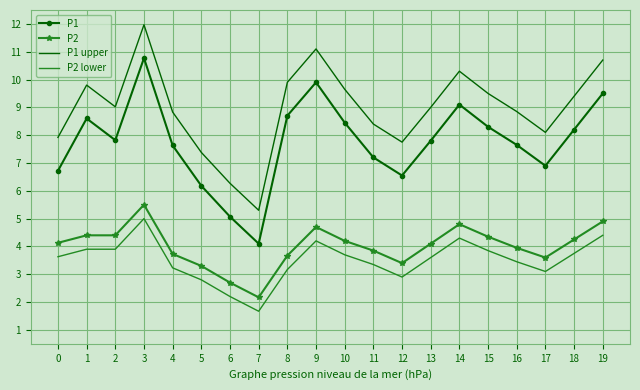

What is the difference between the highest and lowest values at 1?

5.9